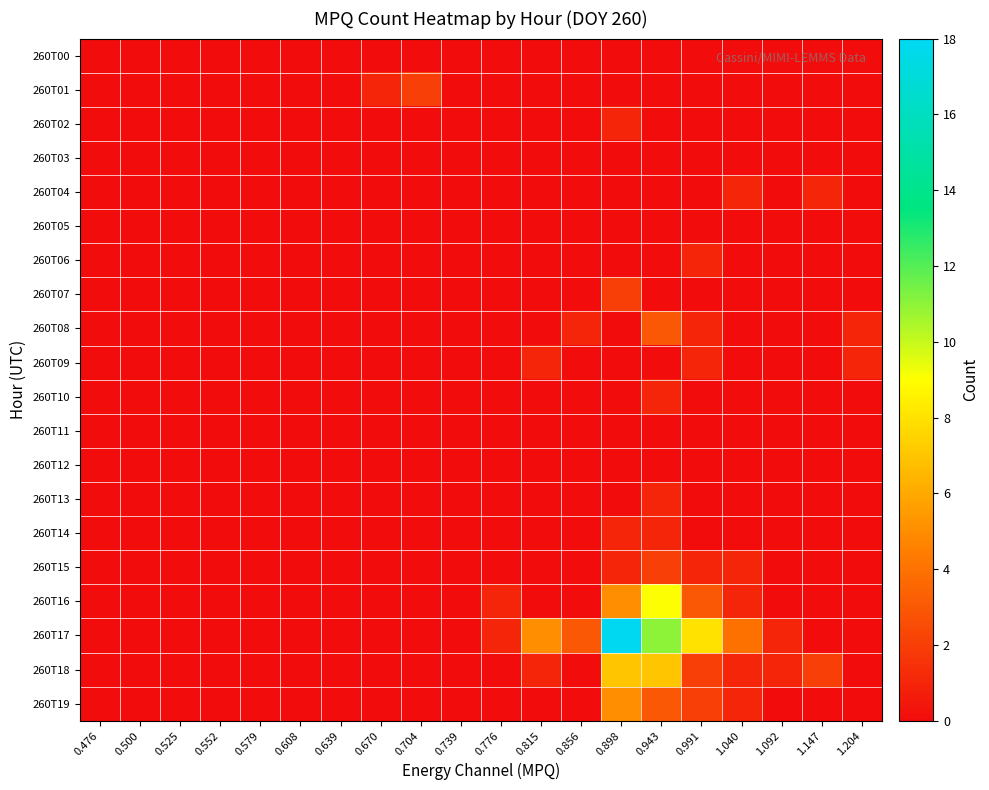

Reading right to left, list all the values displayed in this chart.

260T00: 1.204=0	1.147=0	1.092=0	1.040=0	0.991=0	0.943=0	0.898=0	0.856=0	0.815=0	0.776=0	0.739=0	0.704=0	0.670=0	0.639=0	0.608=0	0.579=0	0.552=0	0.525=0	0.500=0	0.476=0
260T01: 1.204=0	1.147=0	1.092=0	1.040=0	0.991=0	0.943=0	0.898=0	0.856=0	0.815=0	0.776=0	0.739=0	0.704=2	0.670=1	0.639=0	0.608=0	0.579=0	0.552=0	0.525=0	0.500=0	0.476=0
260T02: 1.204=0	1.147=0	1.092=0	1.040=0	0.991=0	0.943=0	0.898=1	0.856=0	0.815=0	0.776=0	0.739=0	0.704=0	0.670=0	0.639=0	0.608=0	0.579=0	0.552=0	0.525=0	0.500=0	0.476=0
260T03: 1.204=0	1.147=0	1.092=0	1.040=0	0.991=0	0.943=0	0.898=0	0.856=0	0.815=0	0.776=0	0.739=0	0.704=0	0.670=0	0.639=0	0.608=0	0.579=0	0.552=0	0.525=0	0.500=0	0.476=0
260T04: 1.204=0	1.147=1	1.092=0	1.040=1	0.991=0	0.943=0	0.898=0	0.856=0	0.815=0	0.776=0	0.739=0	0.704=0	0.670=0	0.639=0	0.608=0	0.579=0	0.552=0	0.525=0	0.500=0	0.476=0
260T05: 1.204=0	1.147=0	1.092=0	1.040=0	0.991=0	0.943=0	0.898=0	0.856=0	0.815=0	0.776=0	0.739=0	0.704=0	0.670=0	0.639=0	0.608=0	0.579=0	0.552=0	0.525=0	0.500=0	0.476=0
260T06: 1.204=0	1.147=0	1.092=0	1.040=0	0.991=1	0.943=0	0.898=0	0.856=0	0.815=0	0.776=0	0.739=0	0.704=0	0.670=0	0.639=0	0.608=0	0.579=0	0.552=0	0.525=0	0.500=0	0.476=0
260T07: 1.204=0	1.147=0	1.092=0	1.040=0	0.991=0	0.943=0	0.898=2	0.856=0	0.815=0	0.776=0	0.739=0	0.704=0	0.670=0	0.639=0	0.608=0	0.579=0	0.552=0	0.525=0	0.500=0	0.476=0
260T08: 1.204=1	1.147=0	1.092=0	1.040=0	0.991=1	0.943=3	0.898=0	0.856=1	0.815=0	0.776=0	0.739=0	0.704=0	0.670=0	0.639=0	0.608=0	0.579=0	0.552=0	0.525=0	0.500=0	0.476=0
260T09: 1.204=1	1.147=0	1.092=0	1.040=0	0.991=1	0.943=0	0.898=0	0.856=0	0.815=1	0.776=0	0.739=0	0.704=0	0.670=0	0.639=0	0.608=0	0.579=0	0.552=0	0.525=0	0.500=0	0.476=0
260T10: 1.204=0	1.147=0	1.092=0	1.040=0	0.991=0	0.943=1	0.898=0	0.856=0	0.815=0	0.776=0	0.739=0	0.704=0	0.670=0	0.639=0	0.608=0	0.579=0	0.552=0	0.525=0	0.500=0	0.476=0
260T11: 1.204=0	1.147=0	1.092=0	1.040=0	0.991=0	0.943=0	0.898=0	0.856=0	0.815=0	0.776=0	0.739=0	0.704=0	0.670=0	0.639=0	0.608=0	0.579=0	0.552=0	0.525=0	0.500=0	0.476=0
260T12: 1.204=0	1.147=0	1.092=0	1.040=0	0.991=0	0.943=0	0.898=0	0.856=0	0.815=0	0.776=0	0.739=0	0.704=0	0.670=0	0.639=0	0.608=0	0.579=0	0.552=0	0.525=0	0.500=0	0.476=0
260T13: 1.204=0	1.147=0	1.092=0	1.040=0	0.991=0	0.943=1	0.898=0	0.856=0	0.815=0	0.776=0	0.739=0	0.704=0	0.670=0	0.639=0	0.608=0	0.579=0	0.552=0	0.525=0	0.500=0	0.476=0
260T14: 1.204=0	1.147=0	1.092=0	1.040=0	0.991=0	0.943=1	0.898=1	0.856=0	0.815=0	0.776=0	0.739=0	0.704=0	0.670=0	0.639=0	0.608=0	0.579=0	0.552=0	0.525=0	0.500=0	0.476=0
260T15: 1.204=0	1.147=0	1.092=0	1.040=1	0.991=1	0.943=2	0.898=1	0.856=0	0.815=0	0.776=0	0.739=0	0.704=0	0.670=0	0.639=0	0.608=0	0.579=0	0.552=0	0.525=0	0.500=0	0.476=0
260T16: 1.204=0	1.147=0	1.092=0	1.040=1	0.991=3	0.943=9	0.898=5	0.856=0	0.815=0	0.776=1	0.739=0	0.704=0	0.670=0	0.639=0	0.608=0	0.579=0	0.552=0	0.525=0	0.500=0	0.476=0
260T17: 1.204=0	1.147=0	1.092=1	1.040=4	0.991=8	0.943=11	0.898=18	0.856=3	0.815=5	0.776=1	0.739=0	0.704=0	0.670=0	0.639=0	0.608=0	0.579=0	0.552=0	0.525=0	0.500=0	0.476=0
260T18: 1.204=0	1.147=2	1.092=1	1.040=1	0.991=2	0.943=7	0.898=7	0.856=0	0.815=1	0.776=0	0.739=0	0.704=0	0.670=0	0.639=0	0.608=0	0.579=0	0.552=0	0.525=0	0.500=0	0.476=0
260T19: 1.204=0	1.147=0	1.092=0	1.040=1	0.991=2	0.943=3	0.898=5	0.856=0	0.815=0	0.776=0	0.739=0	0.704=0	0.670=0	0.639=0	0.608=0	0.579=0	0.552=0	0.525=0	0.500=0	0.476=0